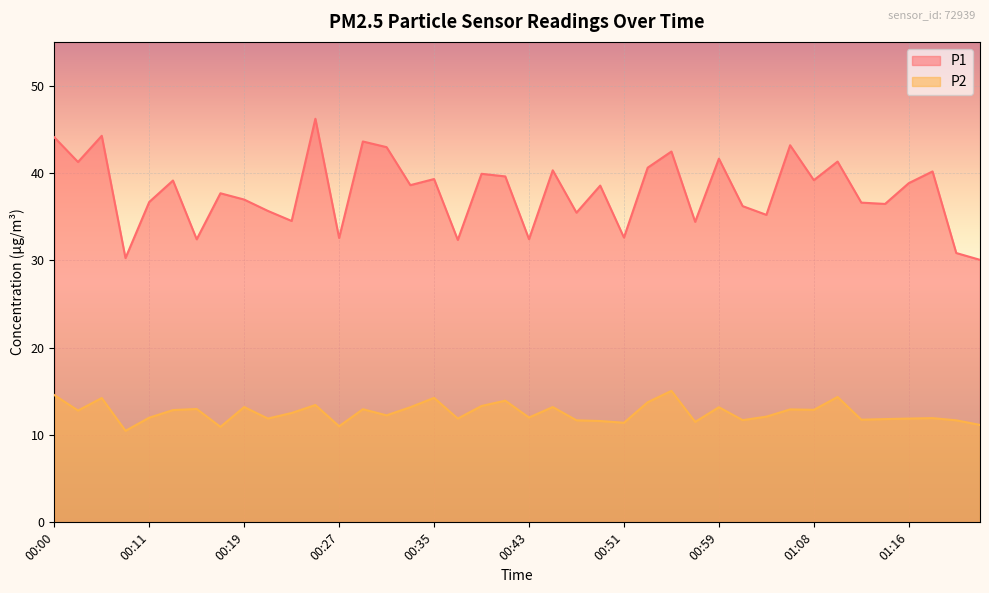

What is the lowest value of the P1 series?

30.1